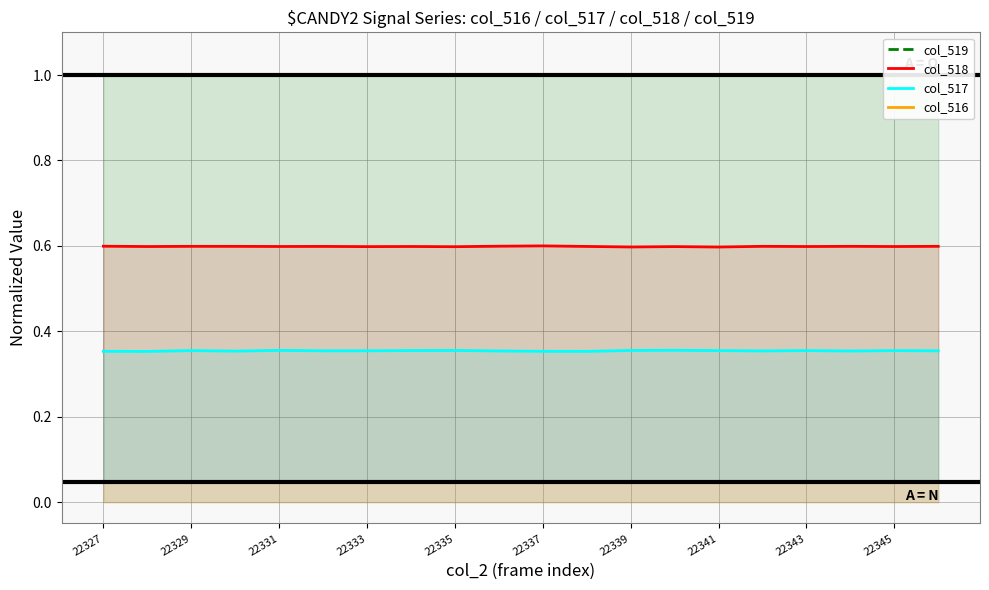

Which category has the lowest value in the col_519 series?

22327